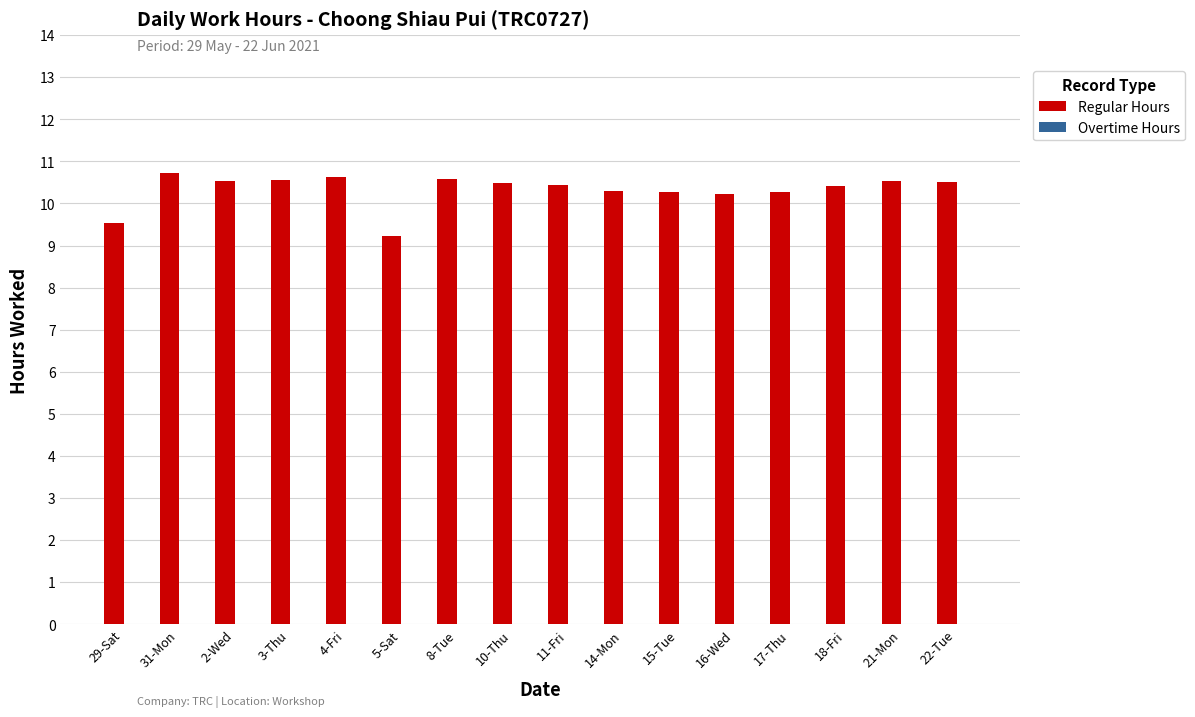

What is the label of the 1st bar from the left?

29-Sat